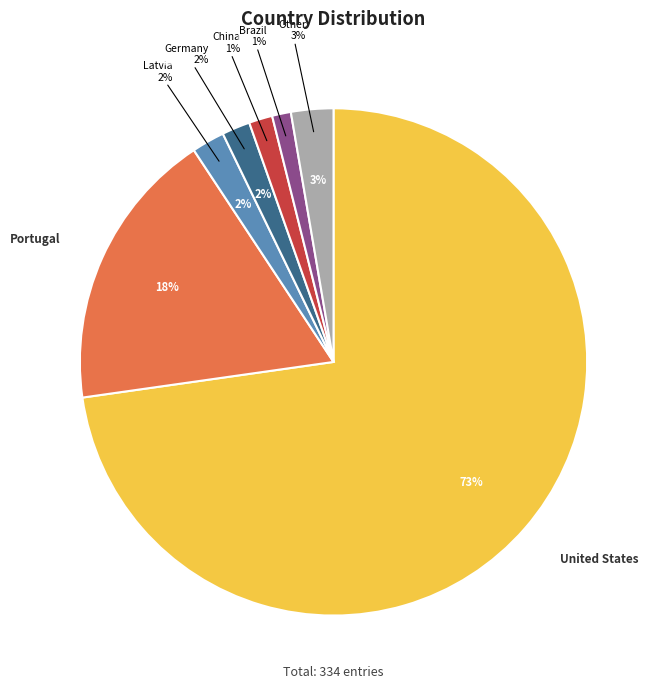

To the nearest percent, what is the difference between the largest and smallest slice percentages?

72%